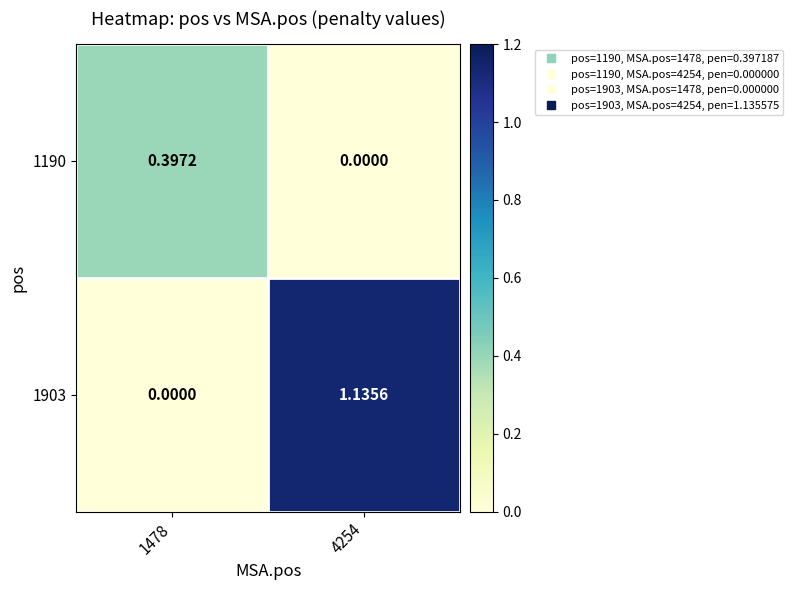

Is the value of 1190 at 1478 greater than the value of 1903 at 1478?

Yes